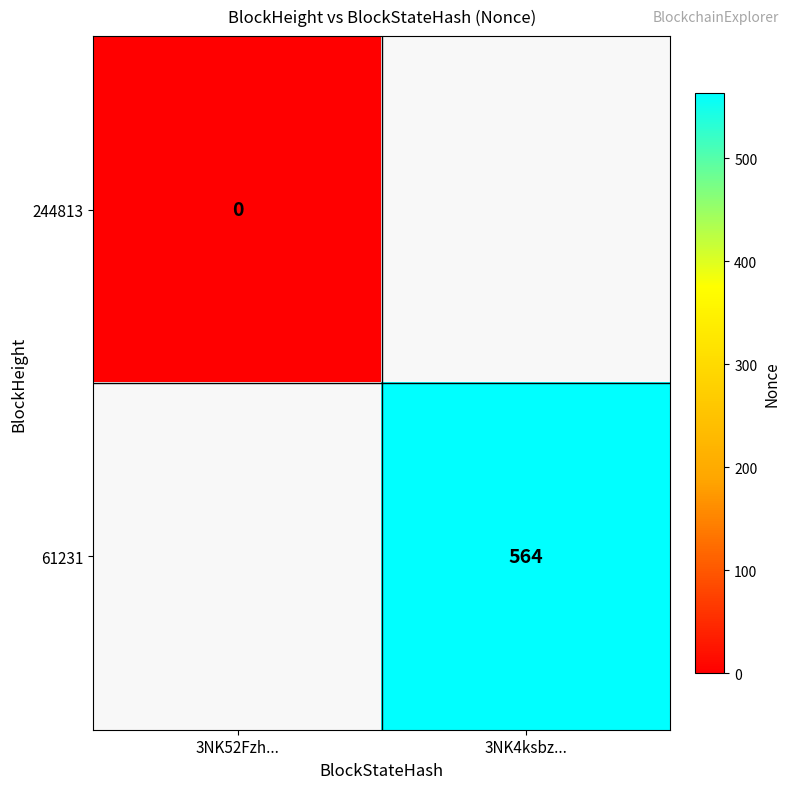

Is the value of 244813 at 3NK52Fzh... greater than the value of 61231 at 3NK4ksbz...?

No